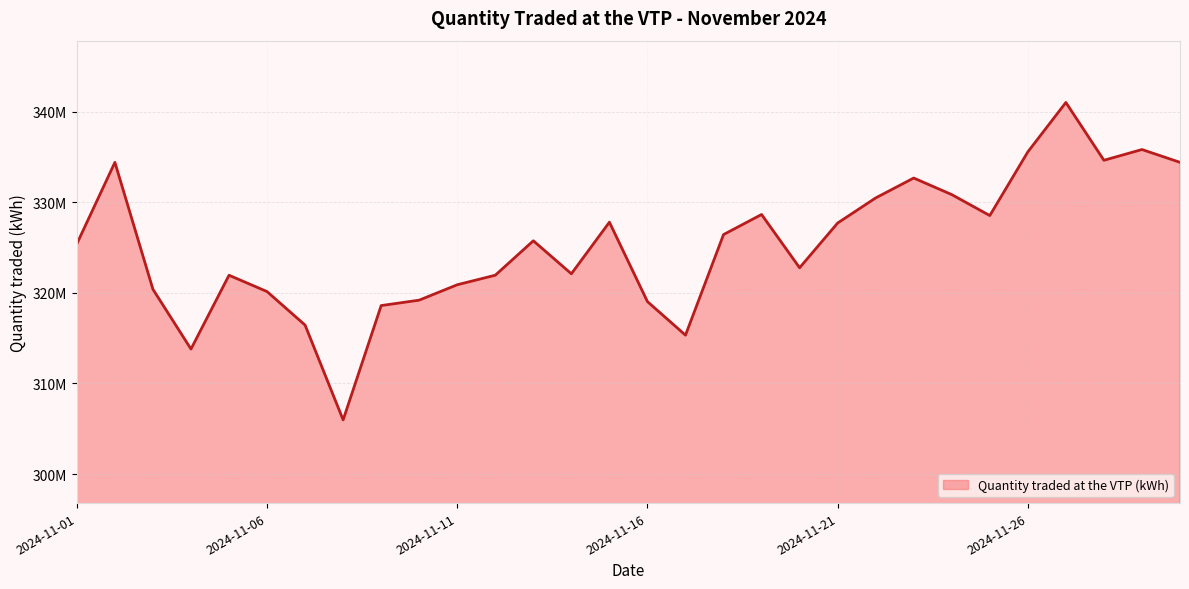

Does the chart have visible grid lines?

Yes